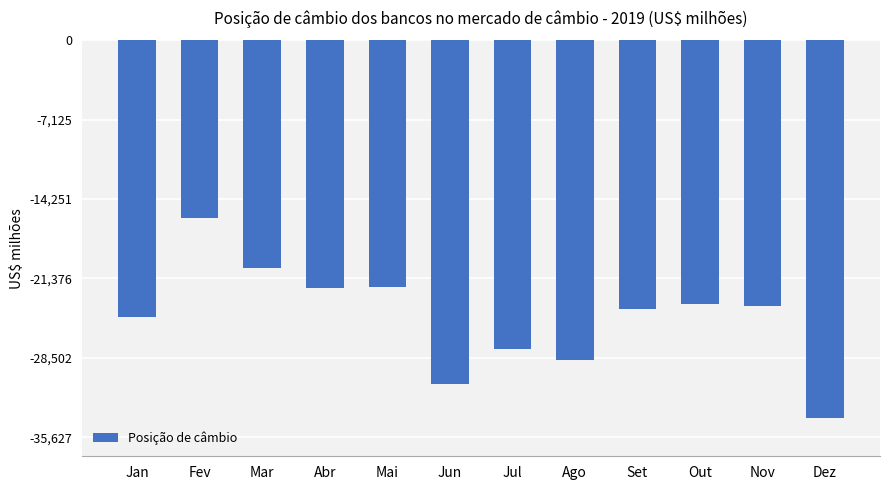

What is the smallest value displayed?

-33930.6